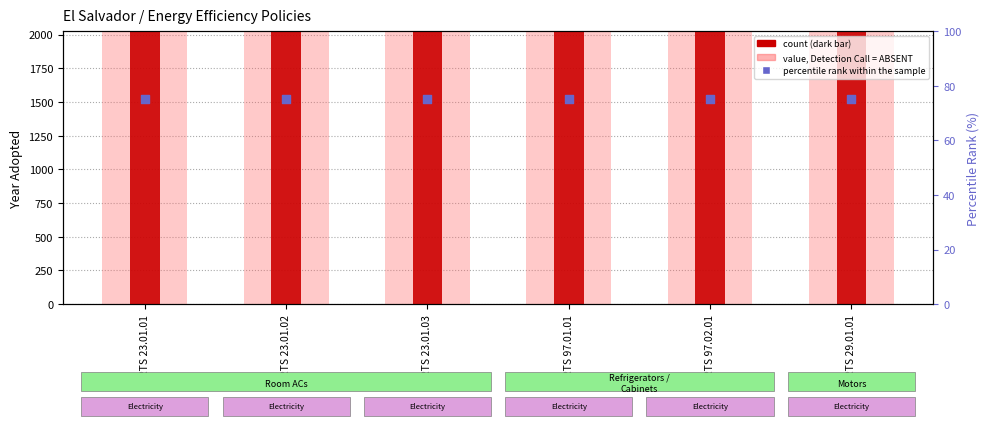

At how many categories does at least one series exceed 986?

6